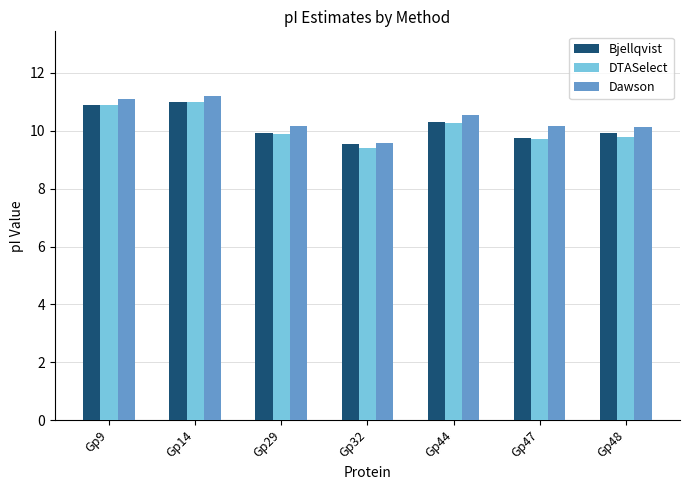

At how many categories does at least one series exceed 10?

6